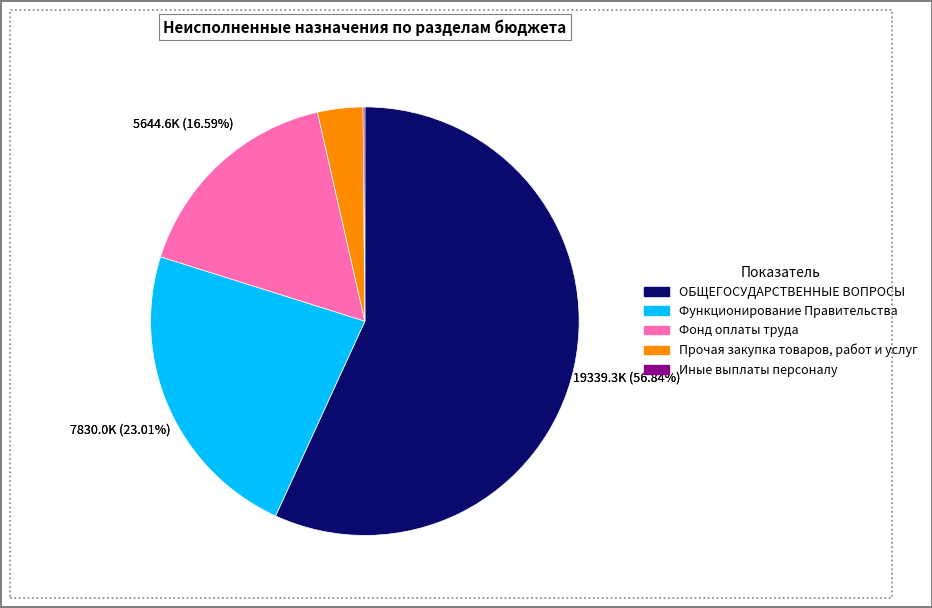

To the nearest percent, what portion does Функционирование Правительства represent?

23%